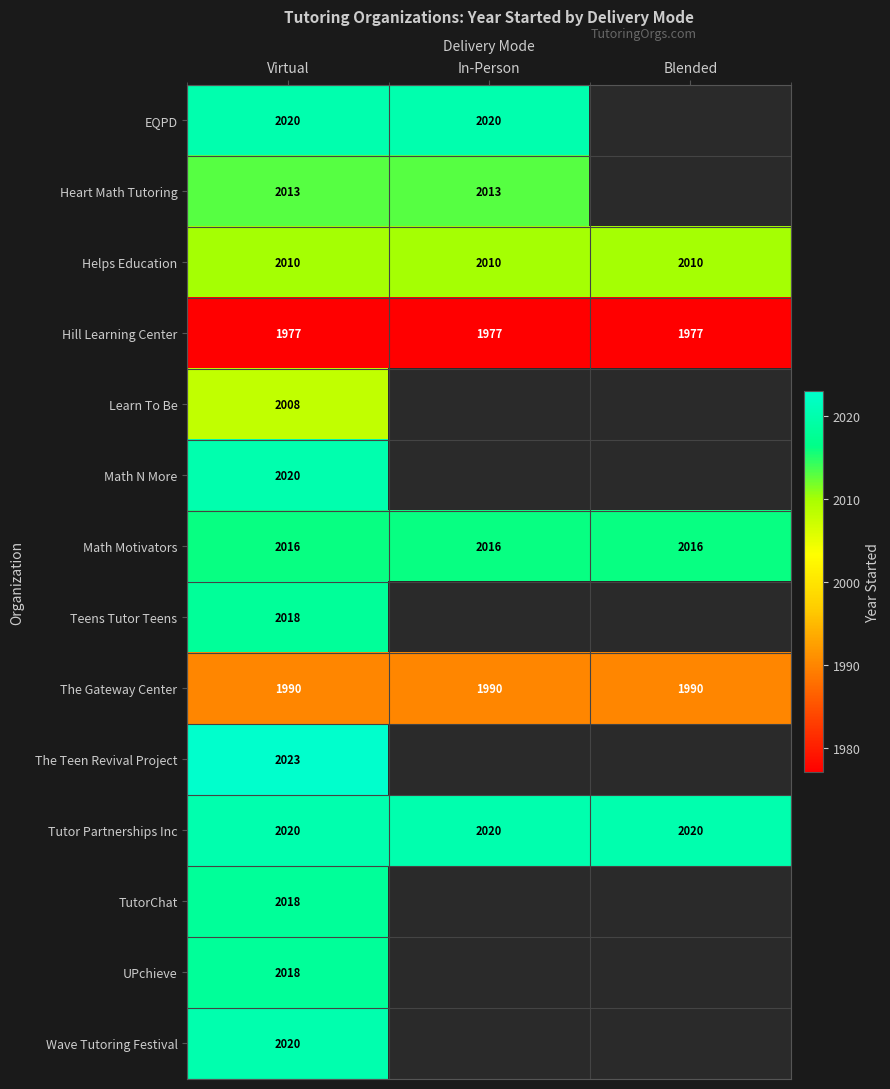

What is the highest value of the The Gateway Center series?

1990